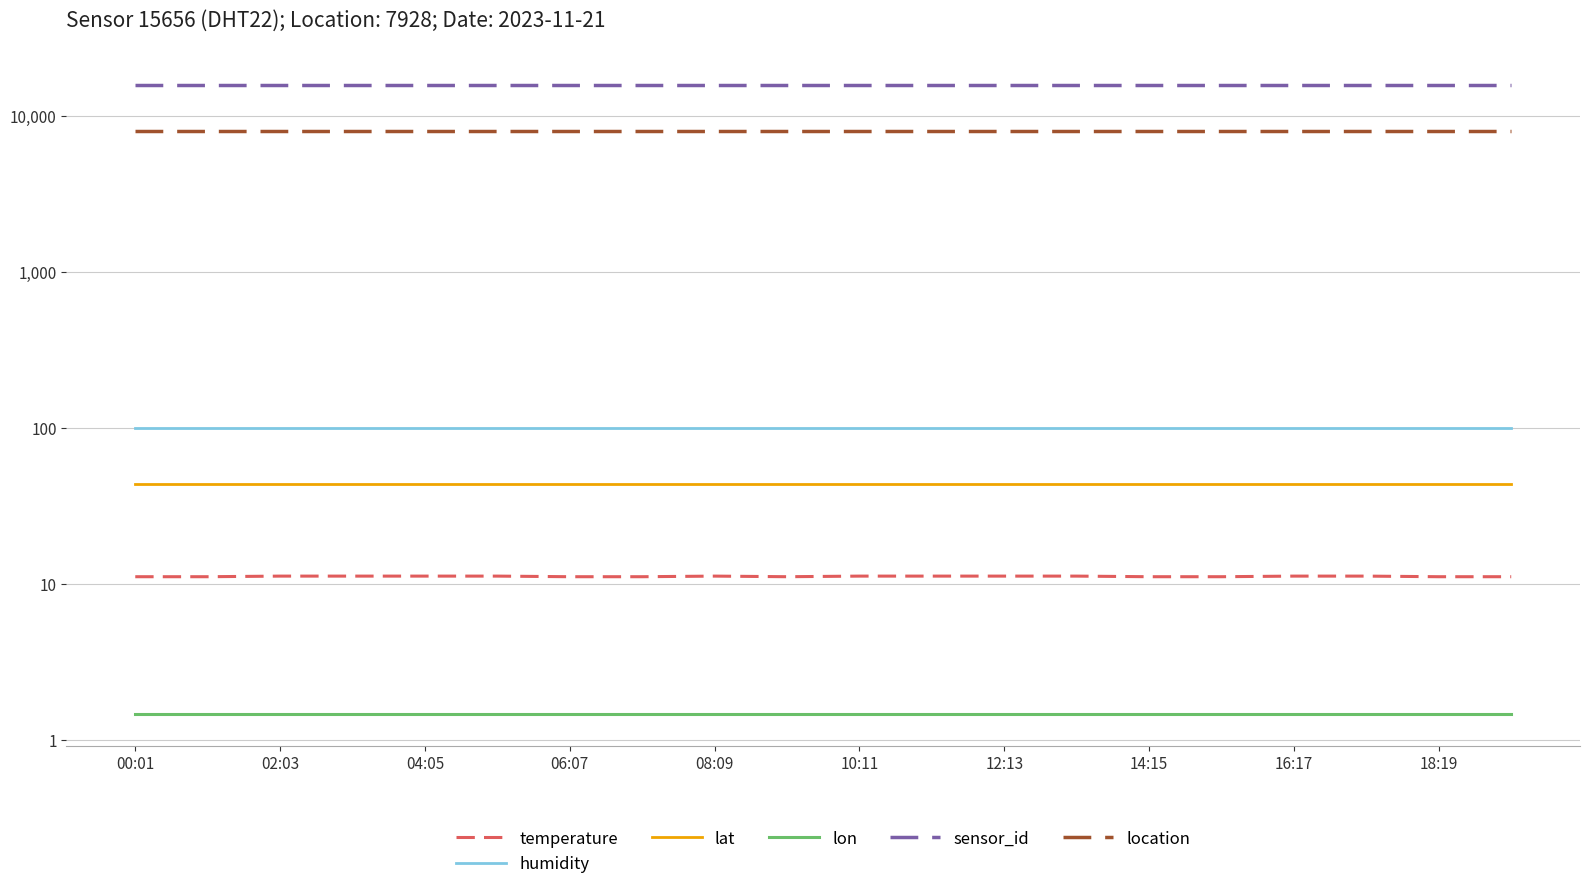

The value of temperature at 02:03 is 11.1. True or false?

True